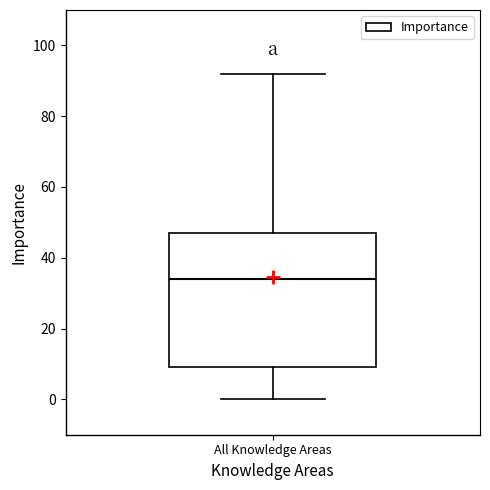

Read this box plot against the y-axis: the position of the median line, the range covered by the box, and the ends of both whiskers. The values are not printed on the chart, so give them approximately, as read against the axis.

median 34, box 10 to 48, whiskers 0 to 92